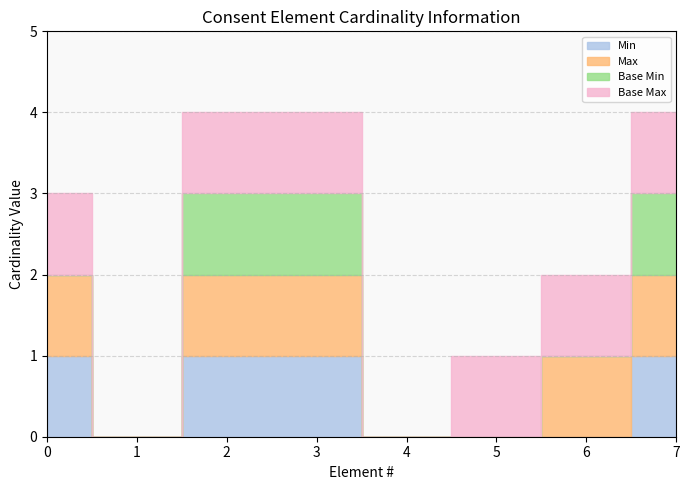

True or false: Base Min and Base Max cross at least once.

False